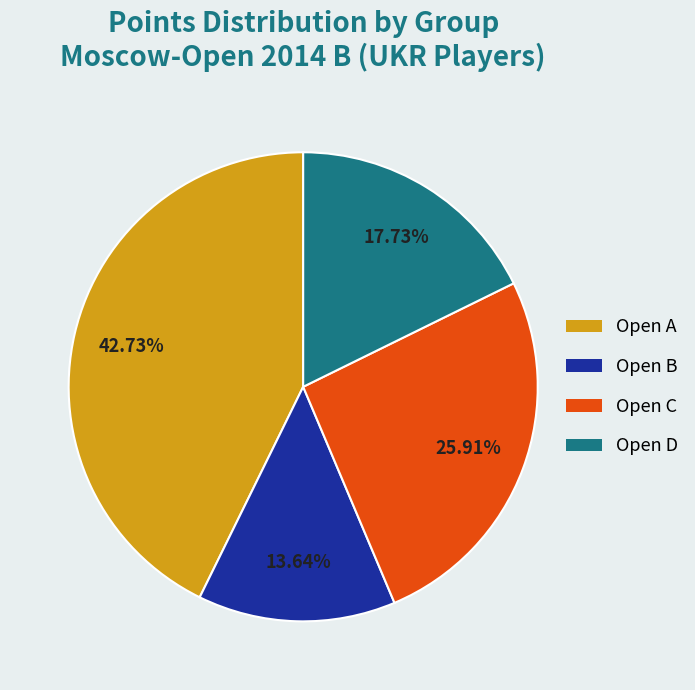

Does any single category account for the majority?

No